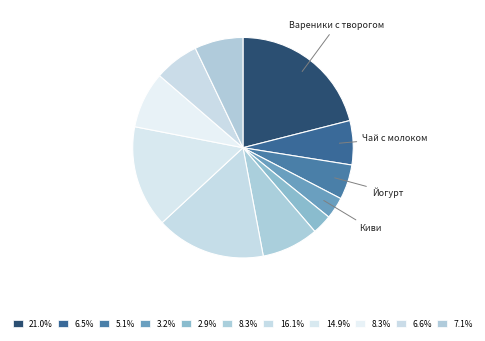

How many segments does this pie chart have?

11